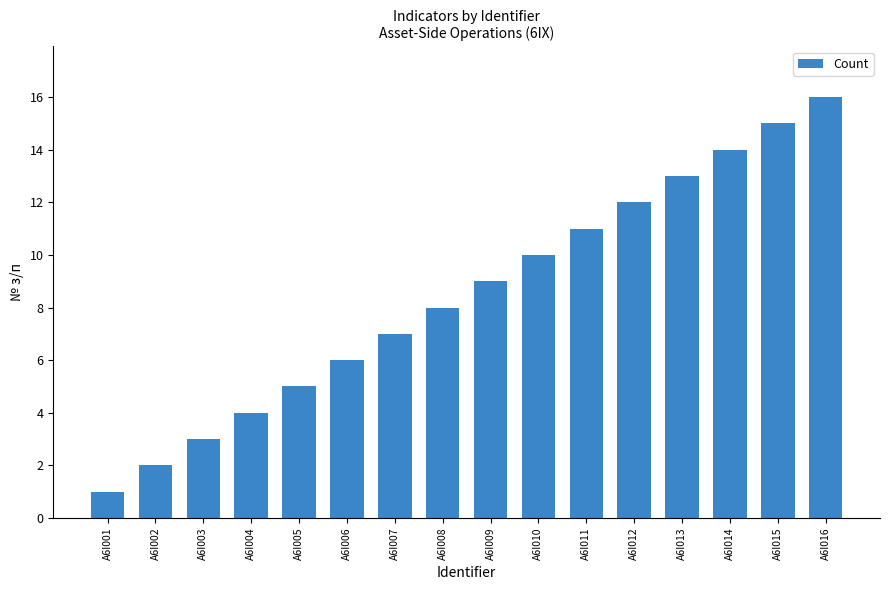

List the labels in order of value, largest first.

A6I016, A6I015, A6I014, A6I013, A6I012, A6I011, A6I010, A6I009, A6I008, A6I007, A6I006, A6I005, A6I004, A6I003, A6I002, A6I001